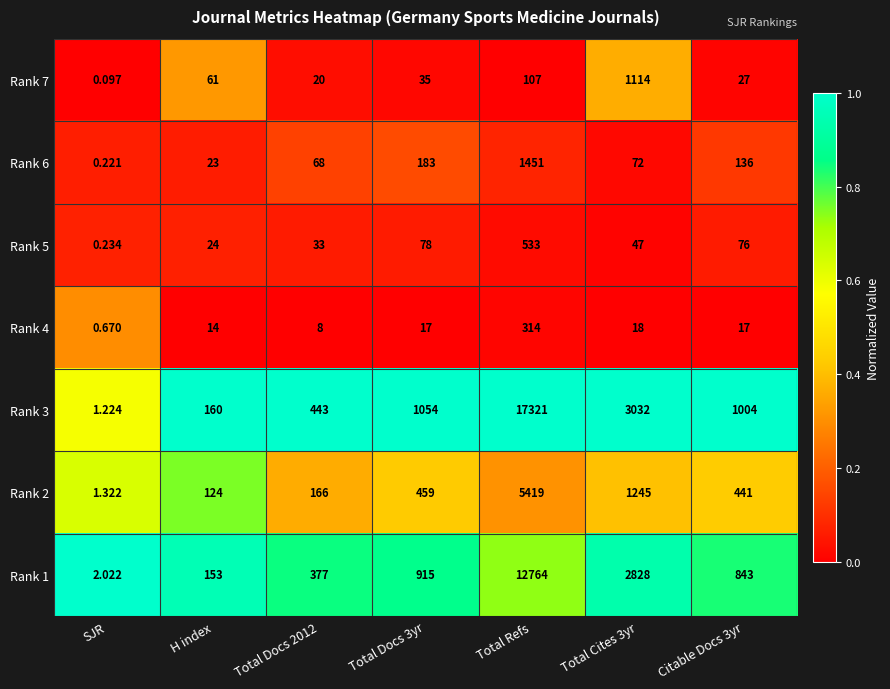

Which category has the lowest value in the Rank 1 series?

SJR